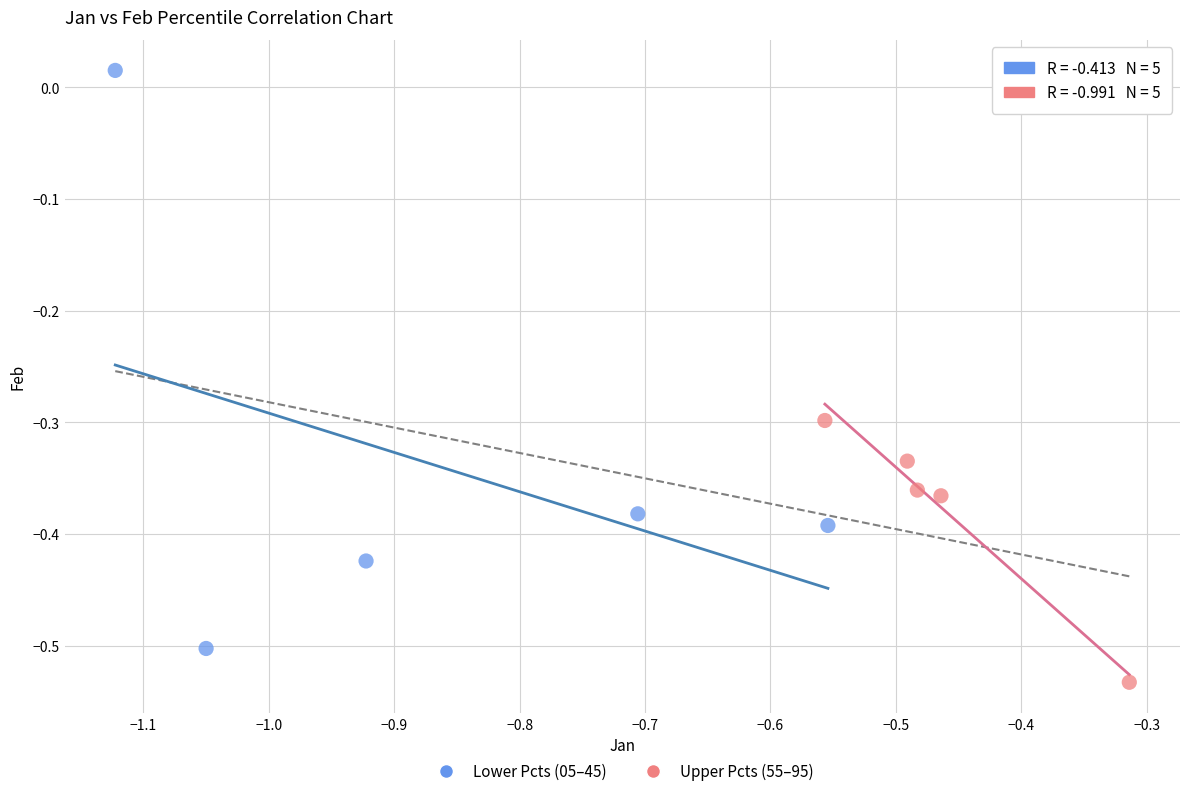

Which series contains the lowest Y value?

Upper Pcts (55–95)